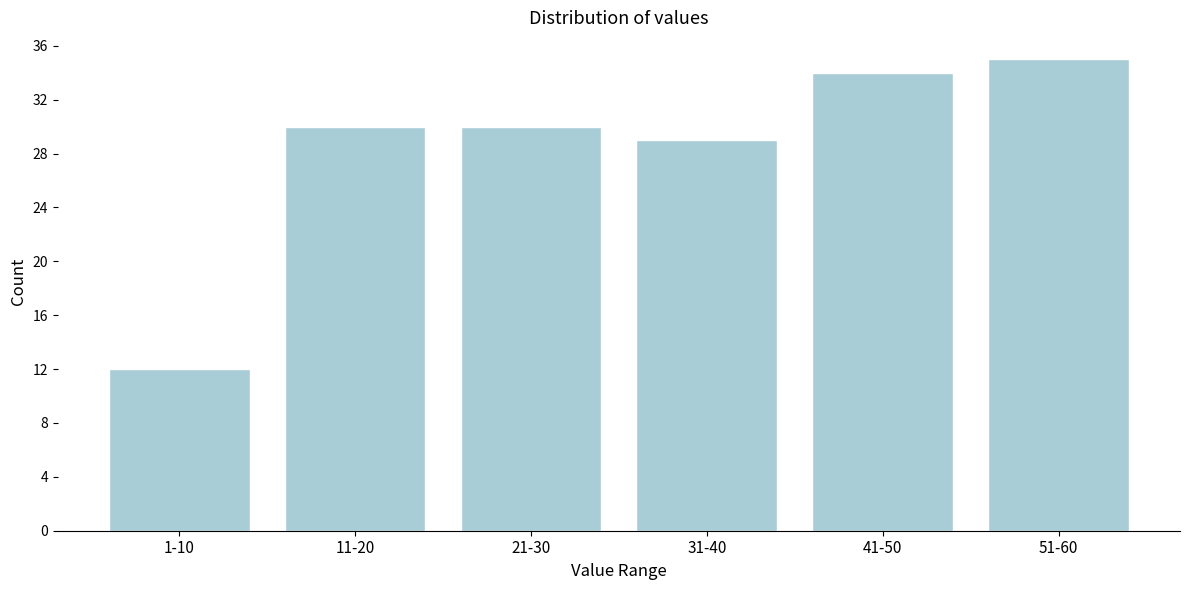

Reading left to right, list all the values displayed in this chart.

1-10=12	11-20=30	21-30=30	31-40=29	41-50=34	51-60=35